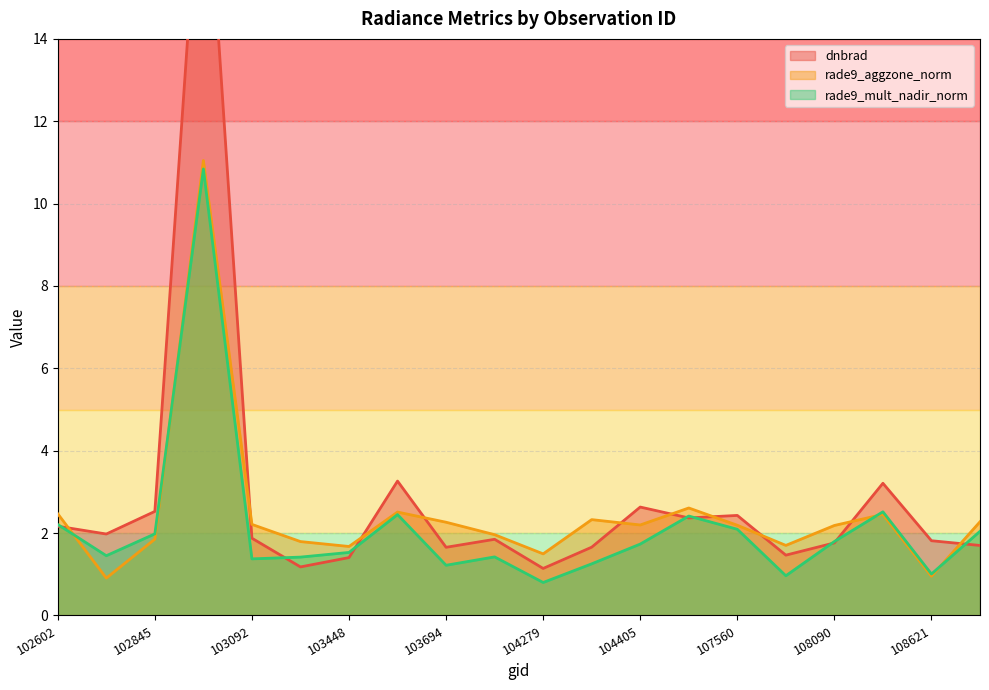

Which has a higher value, 103448 or 104397?

104397